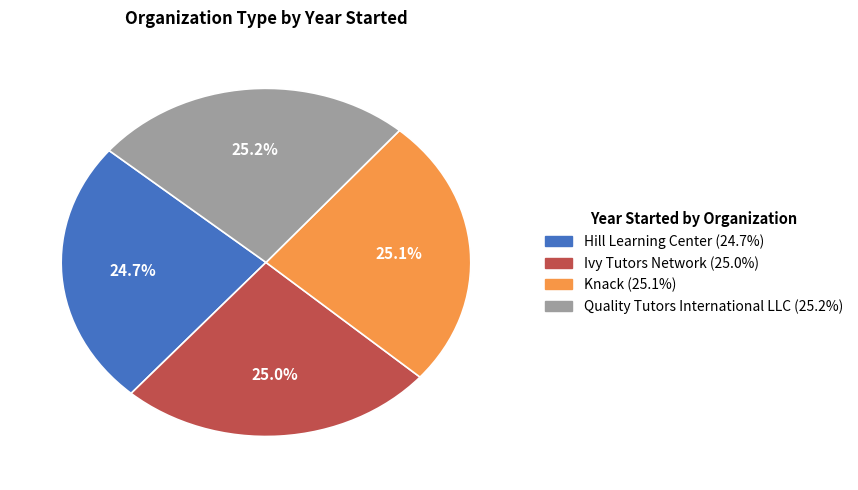

Count the number of slices in the pie.

4